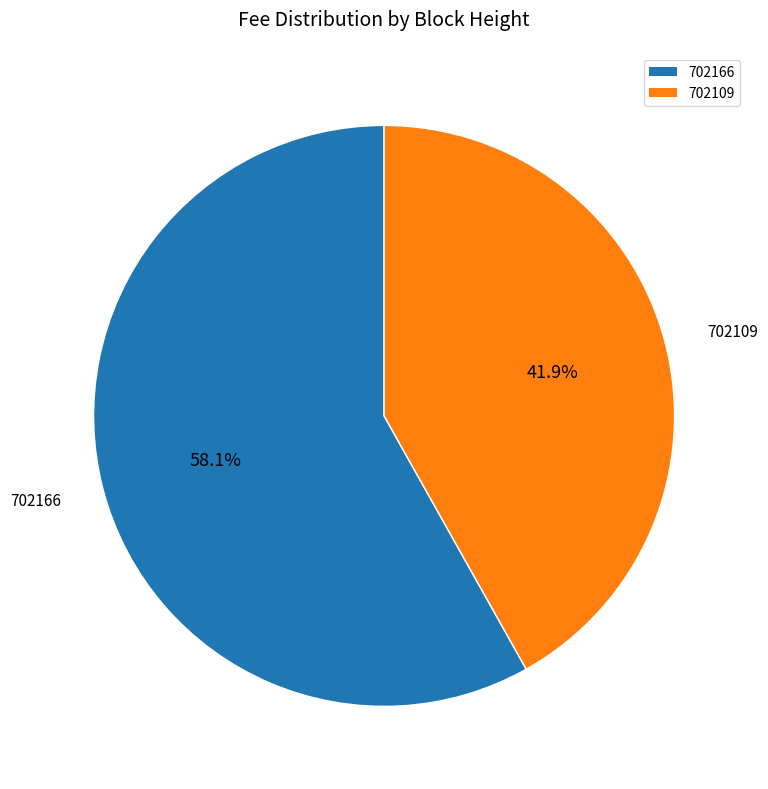

How many slices are in this pie chart?

2